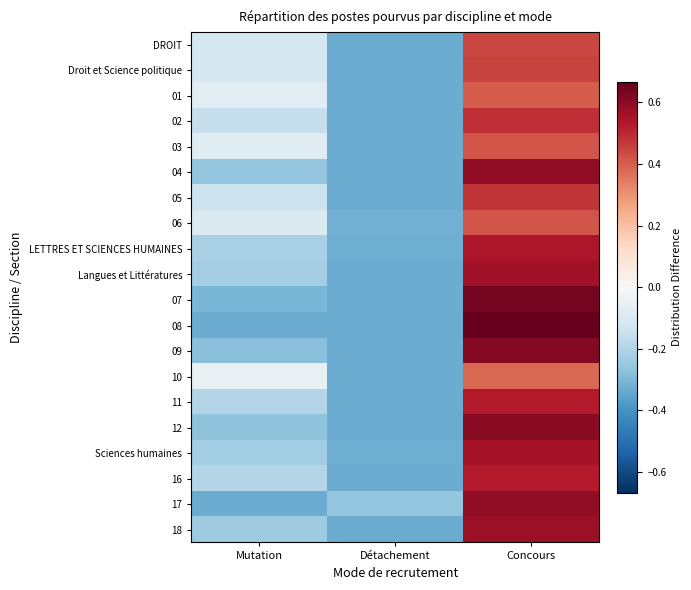

Reading left to right, list all the values displayed in this chart.

DROIT: Mutation=-0.1	Détachement=-0.3	Concours=0.4
Droit et Science politique: Mutation=-0.1	Détachement=-0.3	Concours=0.4
01: Mutation=-0.1	Détachement=-0.3	Concours=0.4
02: Mutation=-0.2	Détachement=-0.3	Concours=0.5
03: Mutation=-0.1	Détachement=-0.3	Concours=0.4
04: Mutation=-0.3	Détachement=-0.3	Concours=0.6
05: Mutation=-0.1	Détachement=-0.3	Concours=0.5
06: Mutation=-0.1	Détachement=-0.3	Concours=0.4
LETTRES ET SCIENCES HUMAINES: Mutation=-0.2	Détachement=-0.3	Concours=0.5
Langues et Littératures: Mutation=-0.2	Détachement=-0.3	Concours=0.6
07: Mutation=-0.3	Détachement=-0.3	Concours=0.6
08: Mutation=-0.3	Détachement=-0.3	Concours=0.7
09: Mutation=-0.3	Détachement=-0.3	Concours=0.6
10: Mutation=-0.0	Détachement=-0.3	Concours=0.4
11: Mutation=-0.2	Détachement=-0.3	Concours=0.5
12: Mutation=-0.3	Détachement=-0.3	Concours=0.6
Sciences humaines: Mutation=-0.2	Détachement=-0.3	Concours=0.6
16: Mutation=-0.2	Détachement=-0.3	Concours=0.5
17: Mutation=-0.3	Détachement=-0.3	Concours=0.6
18: Mutation=-0.2	Détachement=-0.3	Concours=0.6